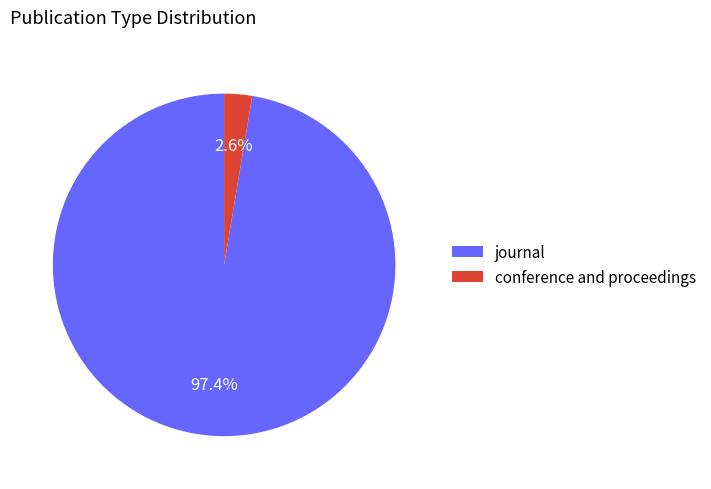

Which has a higher value, journal or conference and proceedings?

journal